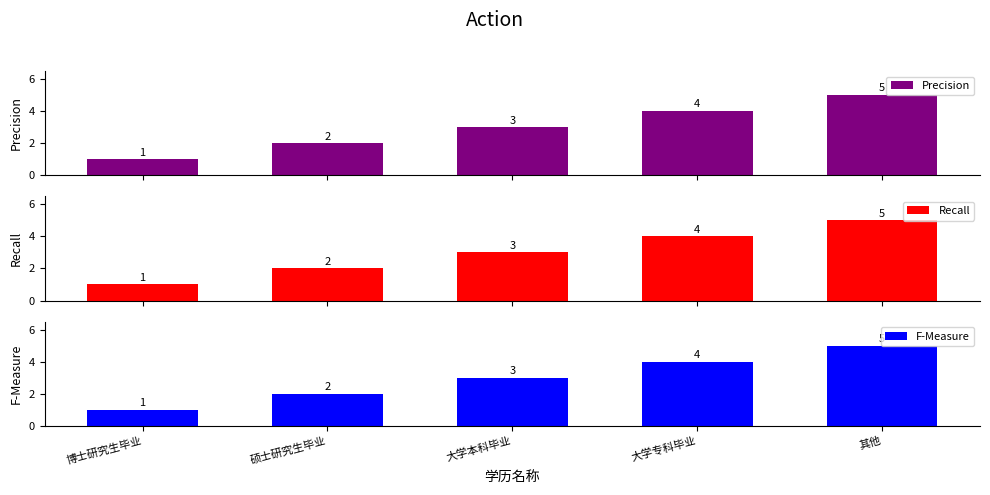

At which category is the sum across all series the highest?

其他